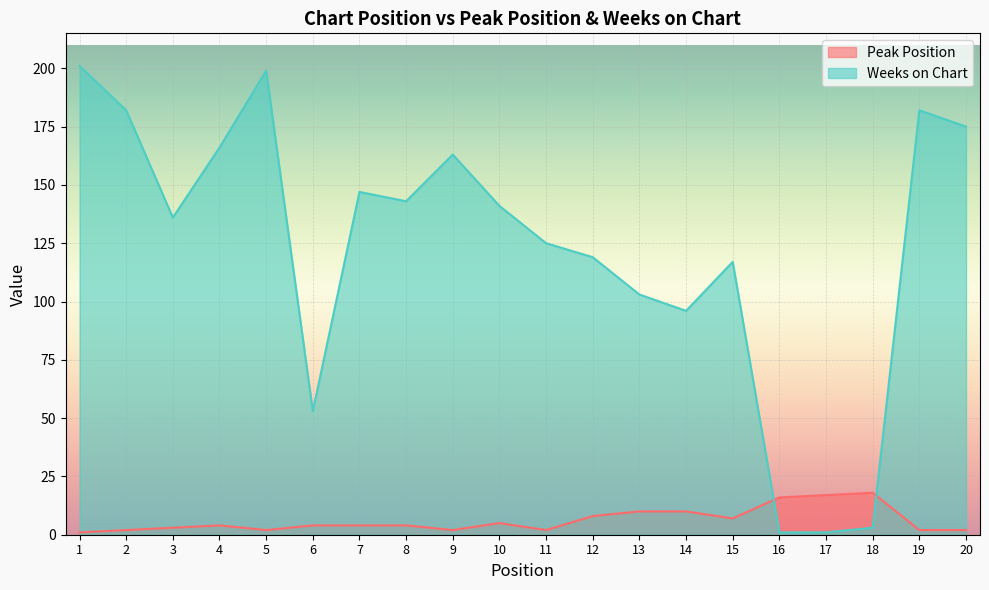

What are all the series names shown in the legend?

Peak Position, Weeks on Chart